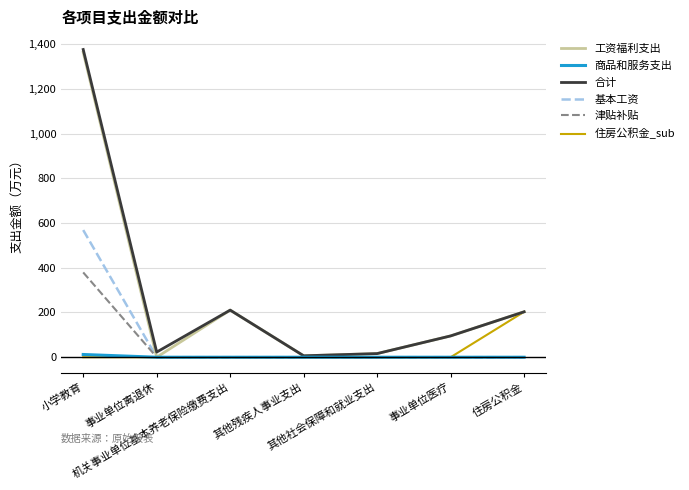

Which label corresponds to the largest value in the chart?

小学教育